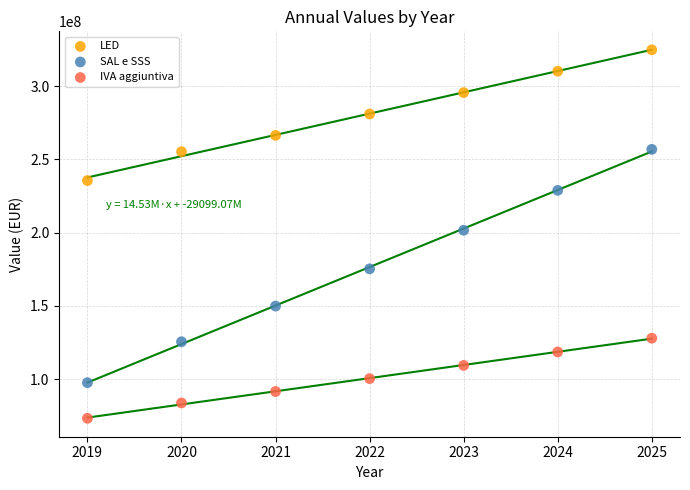

Which series reaches the maximum Y coordinate?

LED